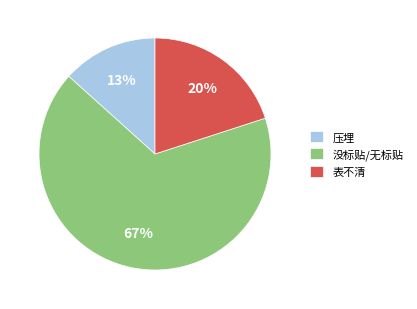

What percentage is the 压埋 slice, to the nearest percent?

13%